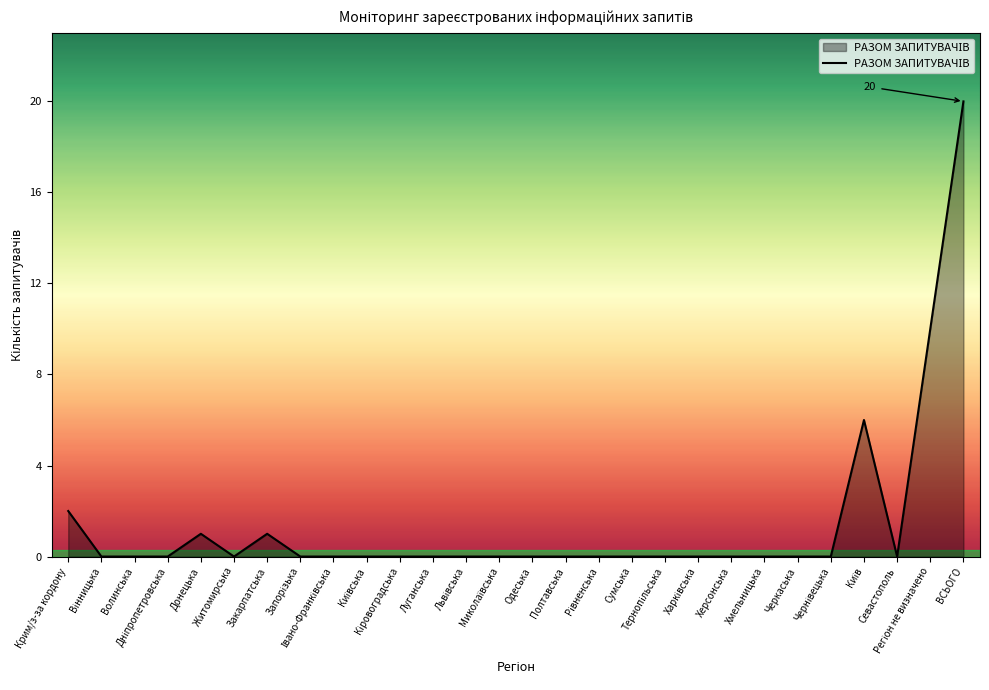

What is the greatest value displayed?

20